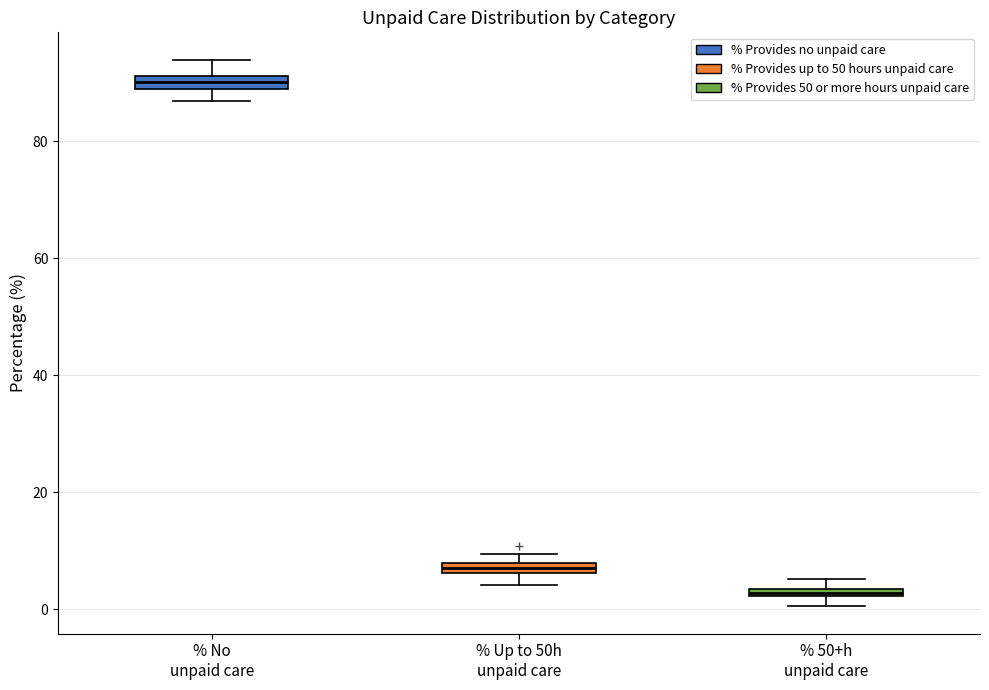

Which box has the highest median line?

% No unpaid care